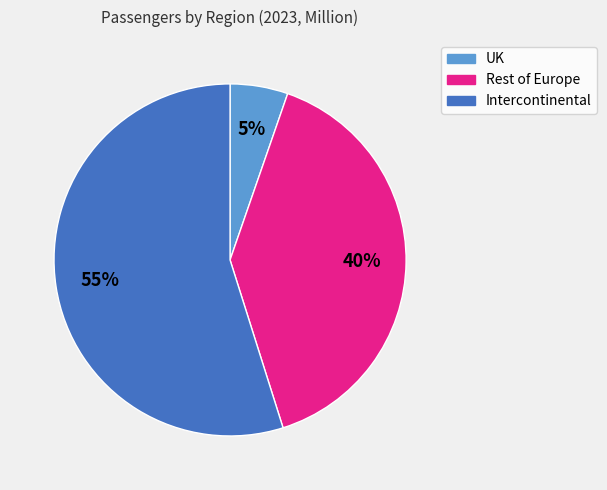

To the nearest percent, what is the difference between the UK and Rest of Europe slice percentages?

35%